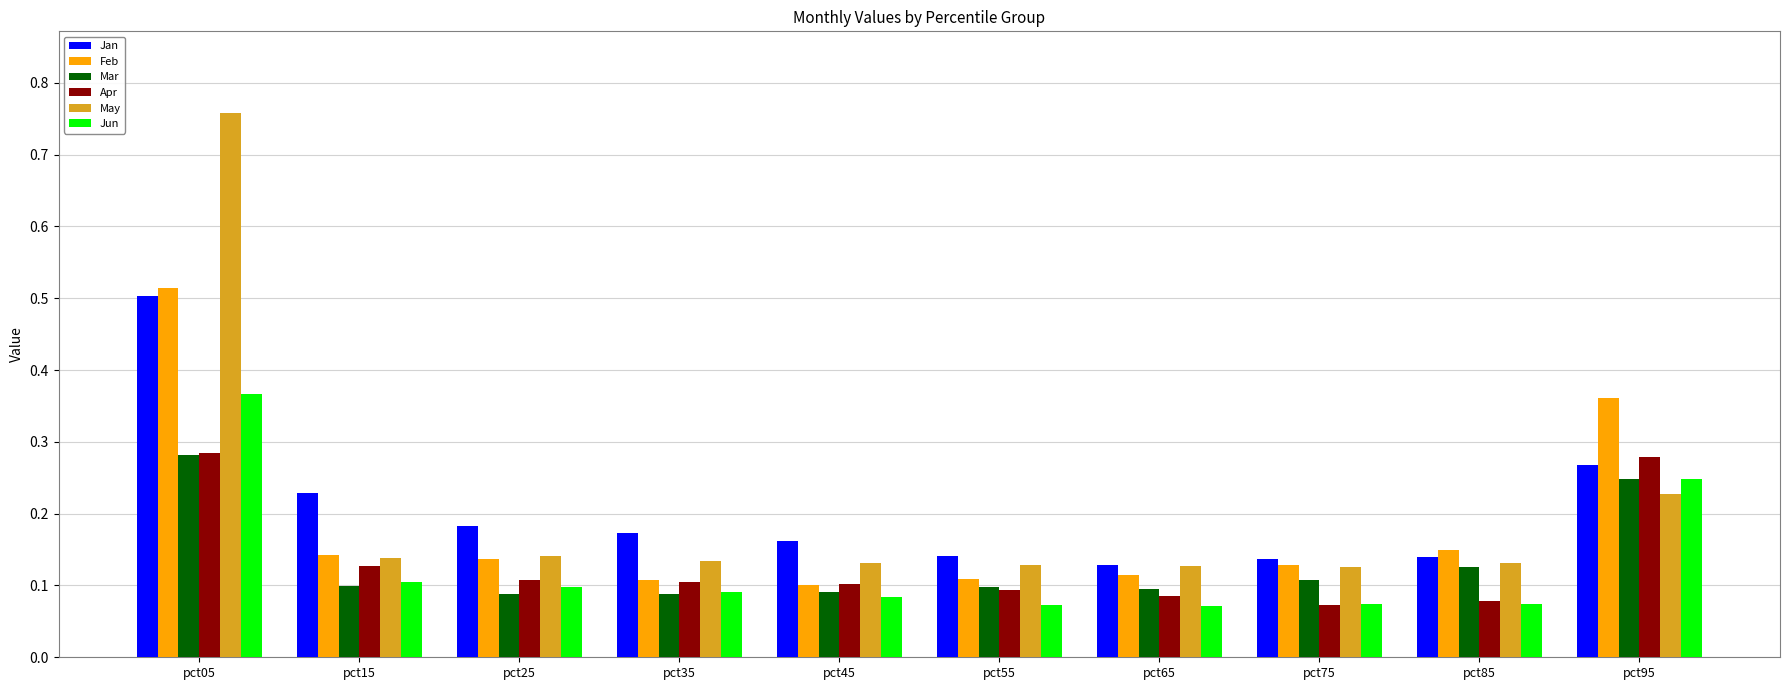

Which category has the highest value in the Mar series?

pct05